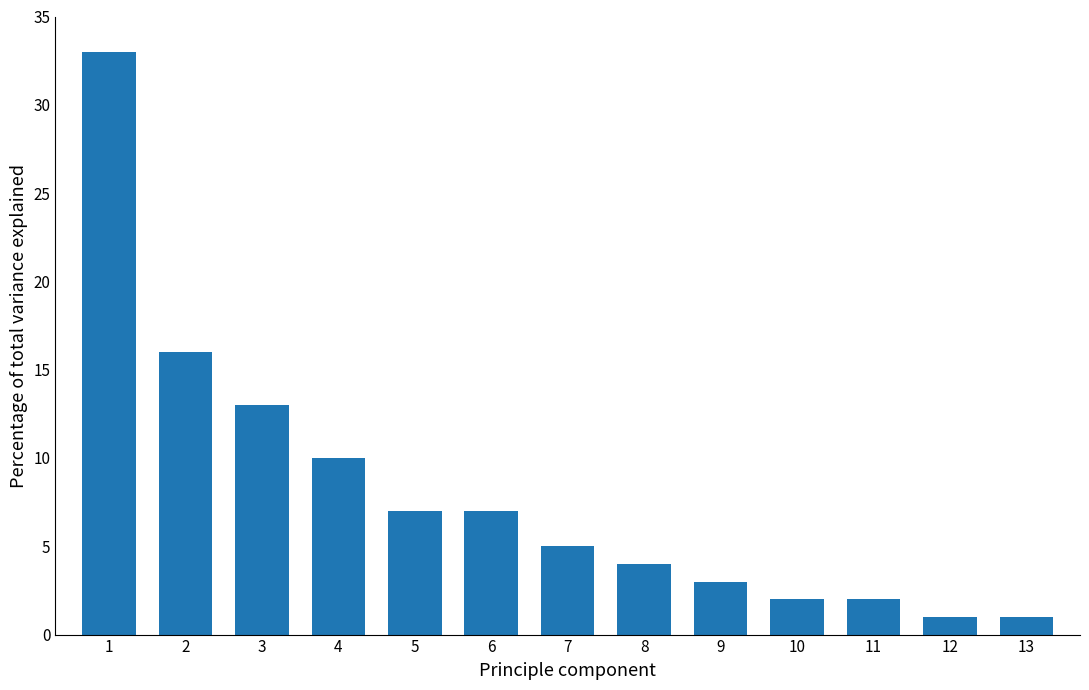

Reading left to right, list all the values displayed in this chart.

33	16	13	10	7	7	5	4	3	2	2	1	1